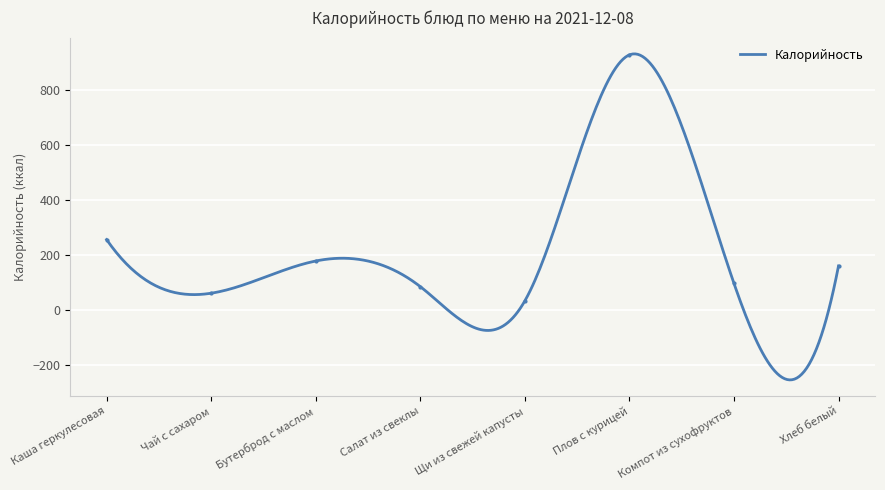

What is the change in value from Чай с сахаром to Хлеб белый?

+99